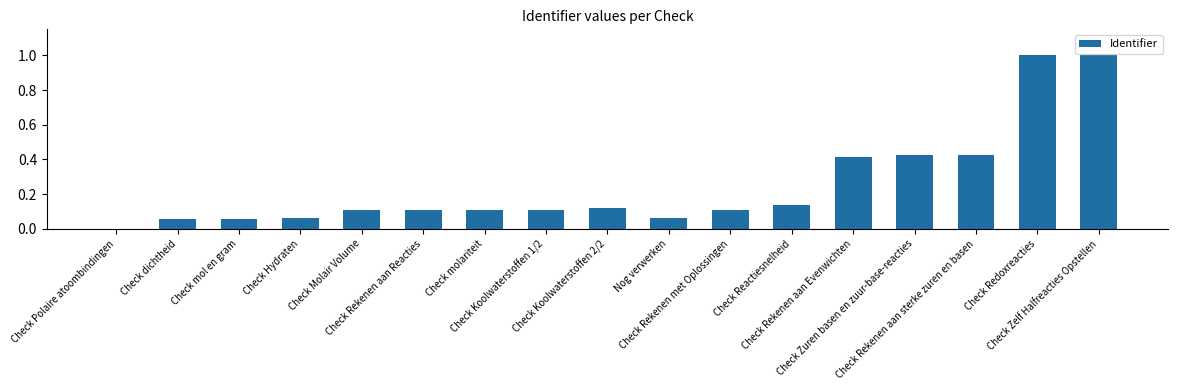

What is the maximum value shown in the chart?

1.0